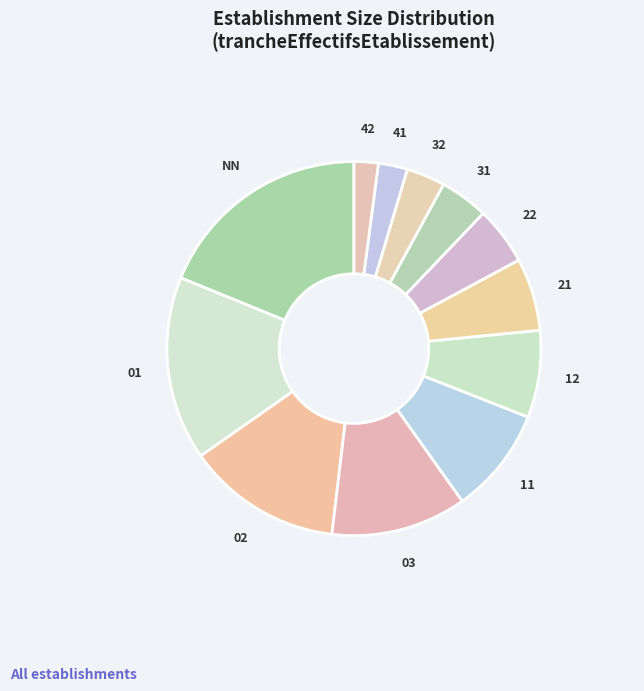

How many segments does this pie chart have?

12